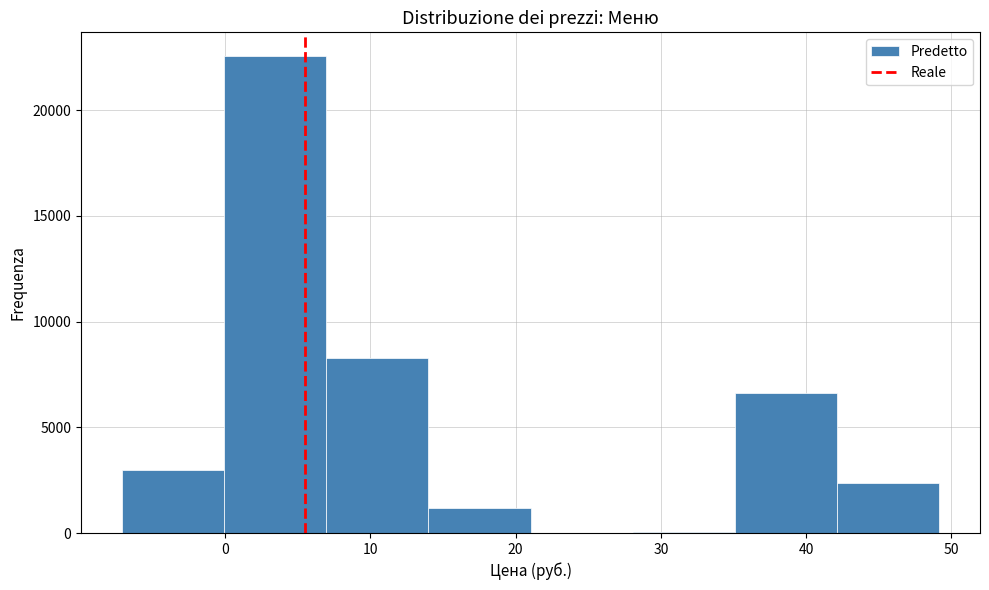

What is the height of the bar covering 0 to 7 on the x-axis? Neither the bar edges nor the heights are printed on the chart, so give them approximately, as read against the axes.

22500